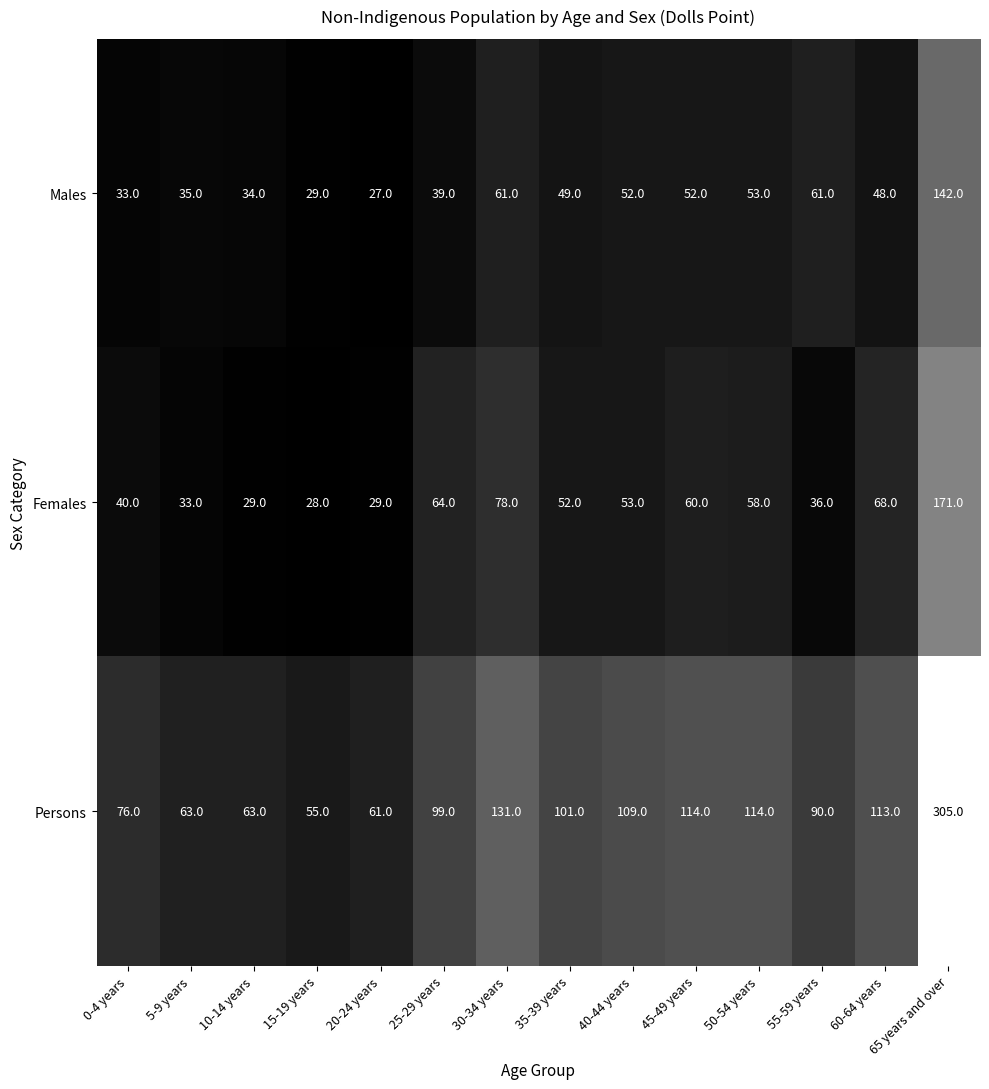

Which label corresponds to the largest value in the chart?

65 years and over